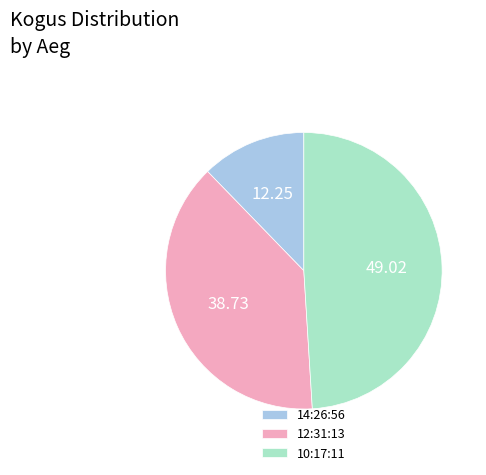

Which slice is the largest?

10:17:11